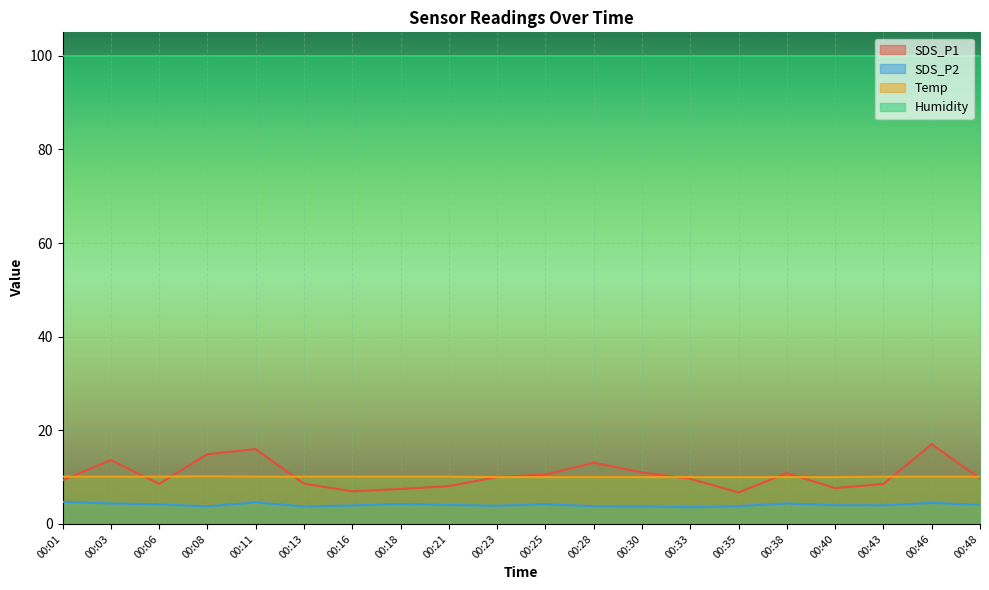

Where is SDS_P2 nearest to the value 4?

00:40